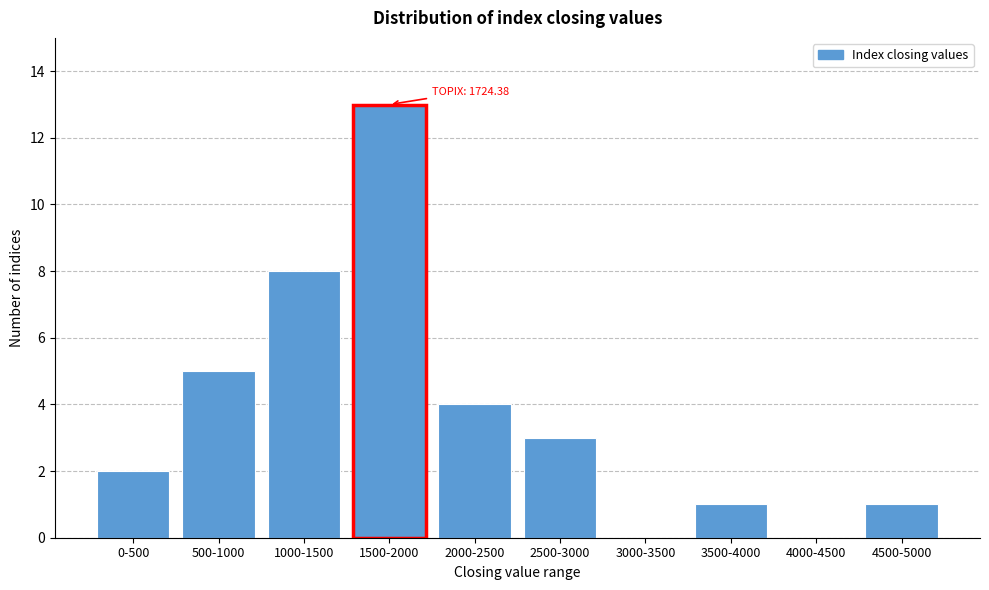

Reading left to right, transcribe all the data shown in this chart.

0-500=2	500-1000=5	1000-1500=8	1500-2000=13	2000-2500=4	2500-3000=3	3000-3500=0	3500-4000=1	4000-4500=0	4500-5000=1